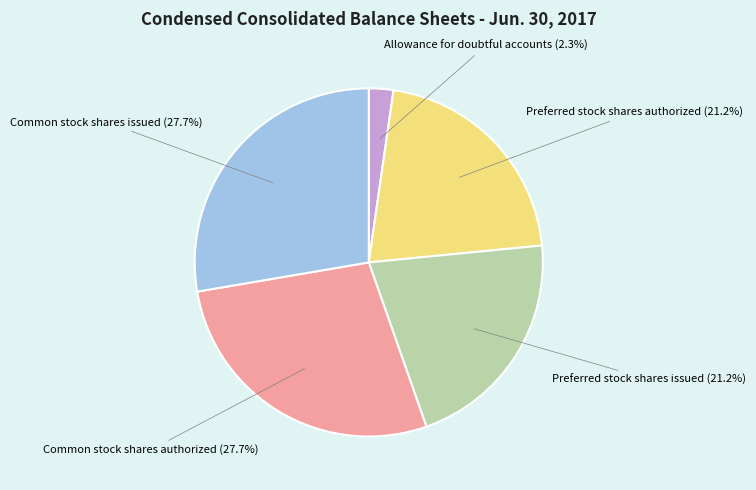

How many slices are in this pie chart?

5